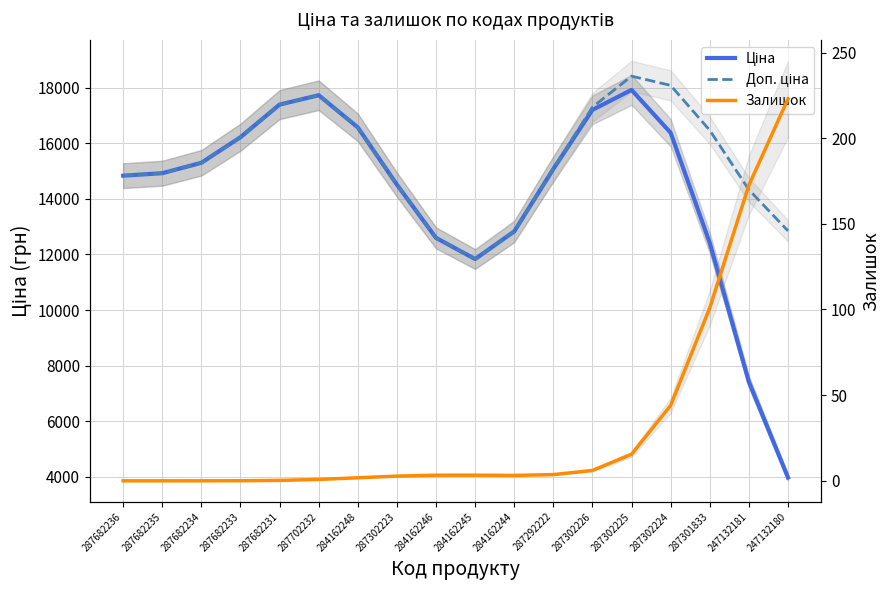

What is the approximate value of Доп. ціна at 287702232?

17725.6